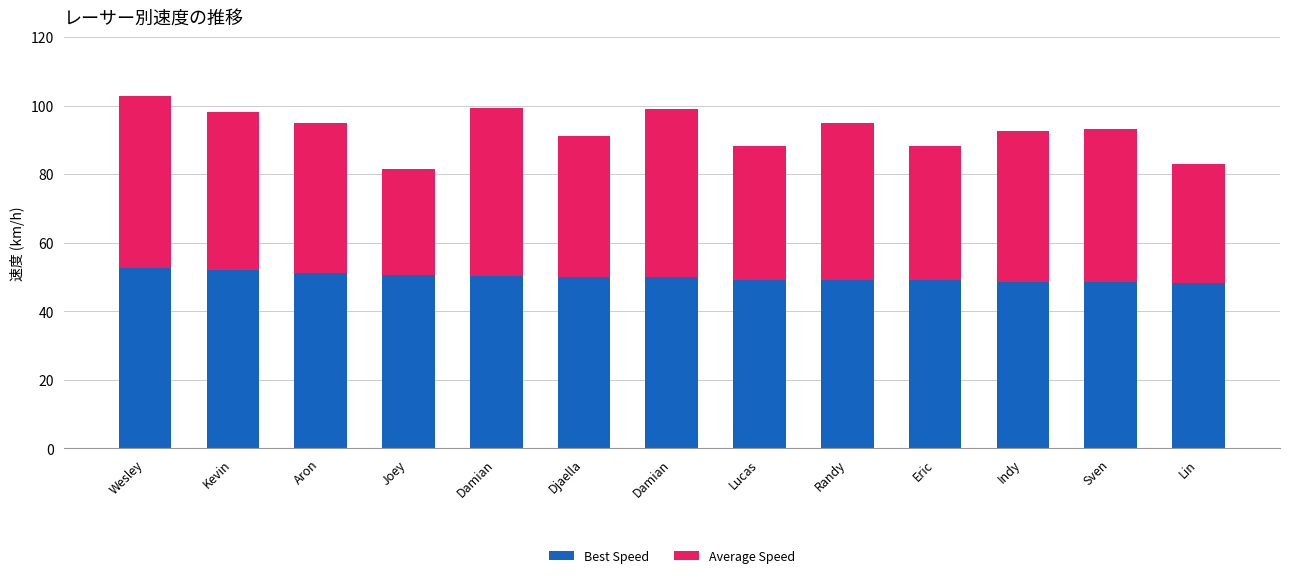

Which has a higher value, Djaella or Damian?

Damian